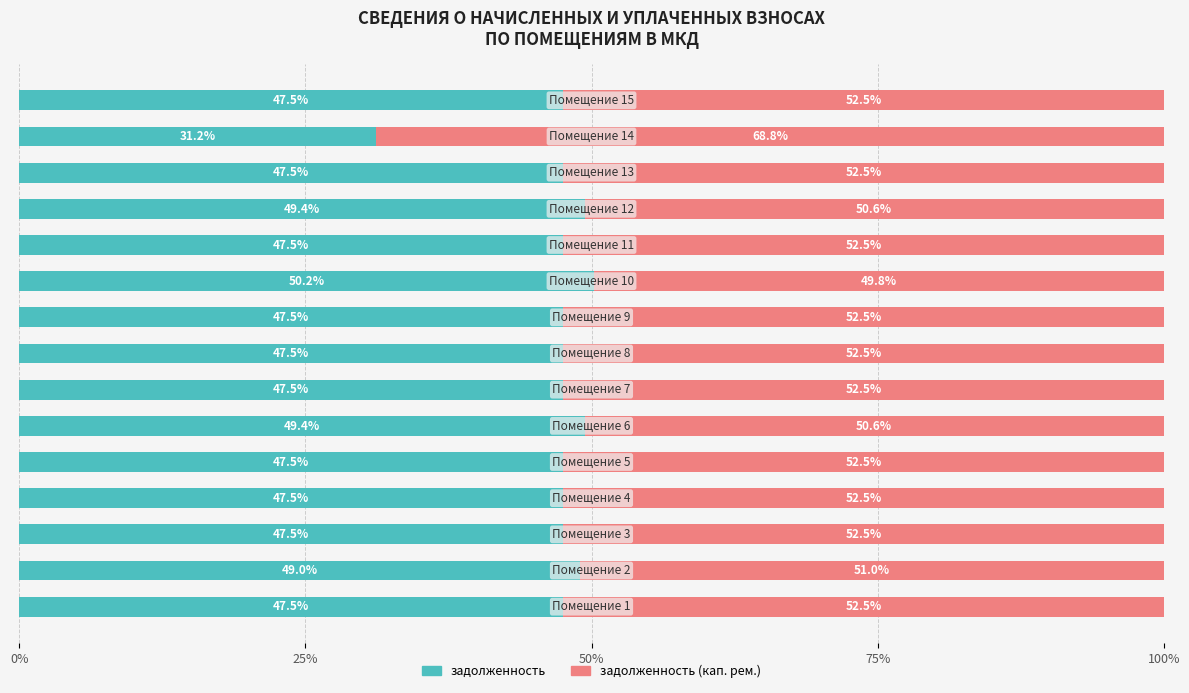

What is the difference between the maximum and minimum values in the задолженность series?

19.0